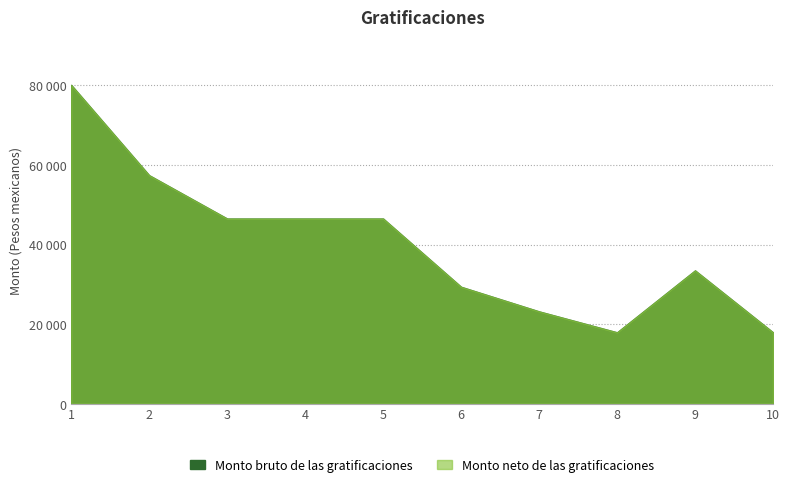

True or false: Monto neto de las gratificaciones has more than 0 interior local peaks.

True